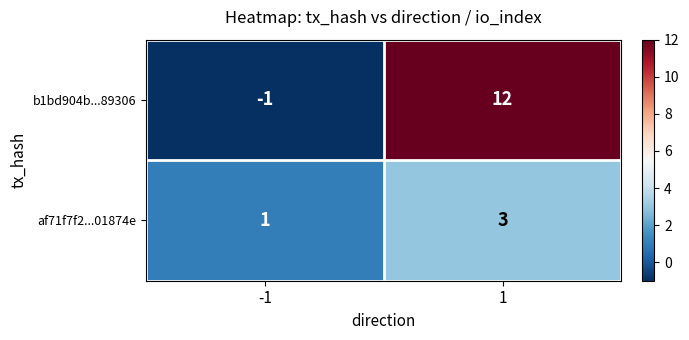

Which category has the lowest value across all series?

-1